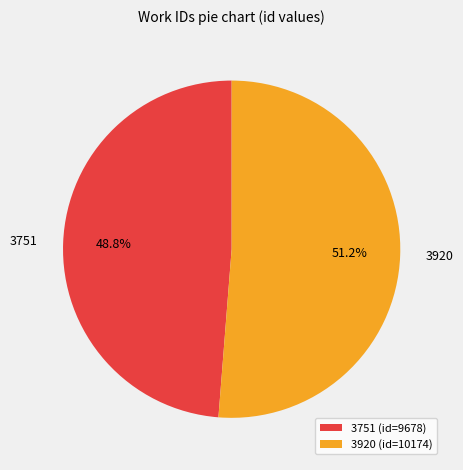

How many slices are in this pie chart?

2